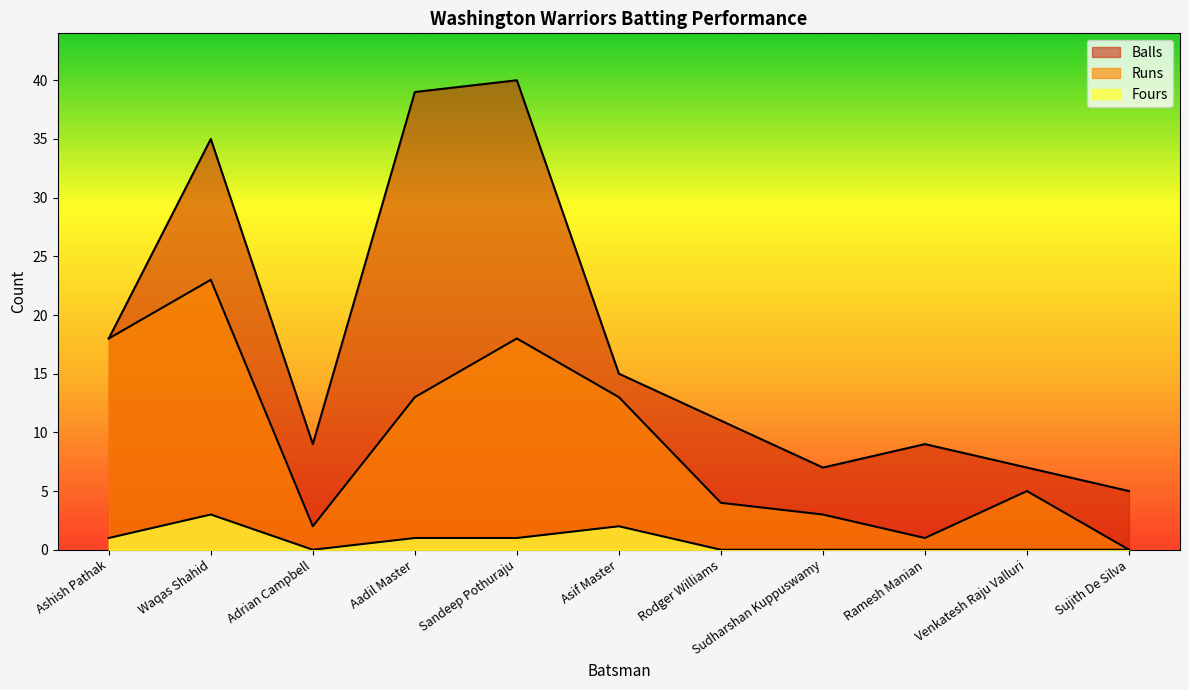

True or false: Runs and Fours intersect in this chart.

False